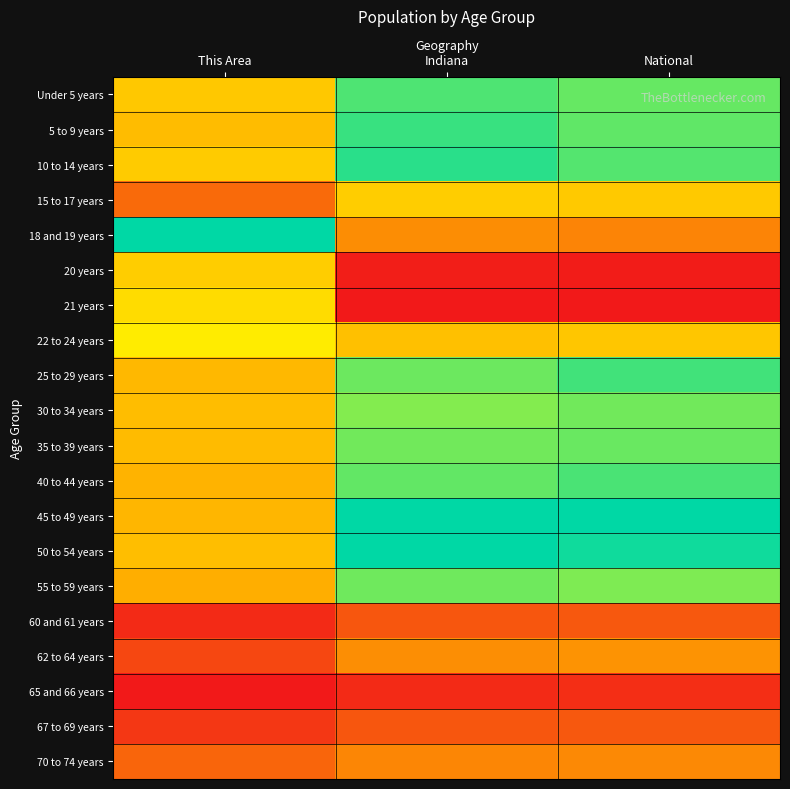

Reading left to right, what are all the values shown in this chart?

Under 5 years: This Area=0.5	Indiana=0.9	National=0.9
5 to 9 years: This Area=0.4	Indiana=0.9	National=0.9
10 to 14 years: This Area=0.5	Indiana=0.9	National=0.9
15 to 17 years: This Area=0.2	Indiana=0.5	National=0.5
18 and 19 years: This Area=1.0	Indiana=0.3	National=0.3
20 years: This Area=0.5	Indiana=0.0	National=0.0
21 years: This Area=0.5	Indiana=0.0	National=0.0
22 to 24 years: This Area=0.6	Indiana=0.4	National=0.5
25 to 29 years: This Area=0.4	Indiana=0.9	National=0.9
30 to 34 years: This Area=0.4	Indiana=0.8	National=0.9
35 to 39 years: This Area=0.4	Indiana=0.9	National=0.9
40 to 44 years: This Area=0.4	Indiana=0.9	National=0.9
45 to 49 years: This Area=0.4	Indiana=1.0	National=1.0
50 to 54 years: This Area=0.4	Indiana=1.0	National=1.0
55 to 59 years: This Area=0.4	Indiana=0.9	National=0.8
60 and 61 years: This Area=0.0	Indiana=0.1	National=0.2
62 to 64 years: This Area=0.1	Indiana=0.3	National=0.3
65 and 66 years: This Area=0.0	Indiana=0.0	National=0.1
67 to 69 years: This Area=0.1	Indiana=0.1	National=0.2
70 to 74 years: This Area=0.2	Indiana=0.3	National=0.3